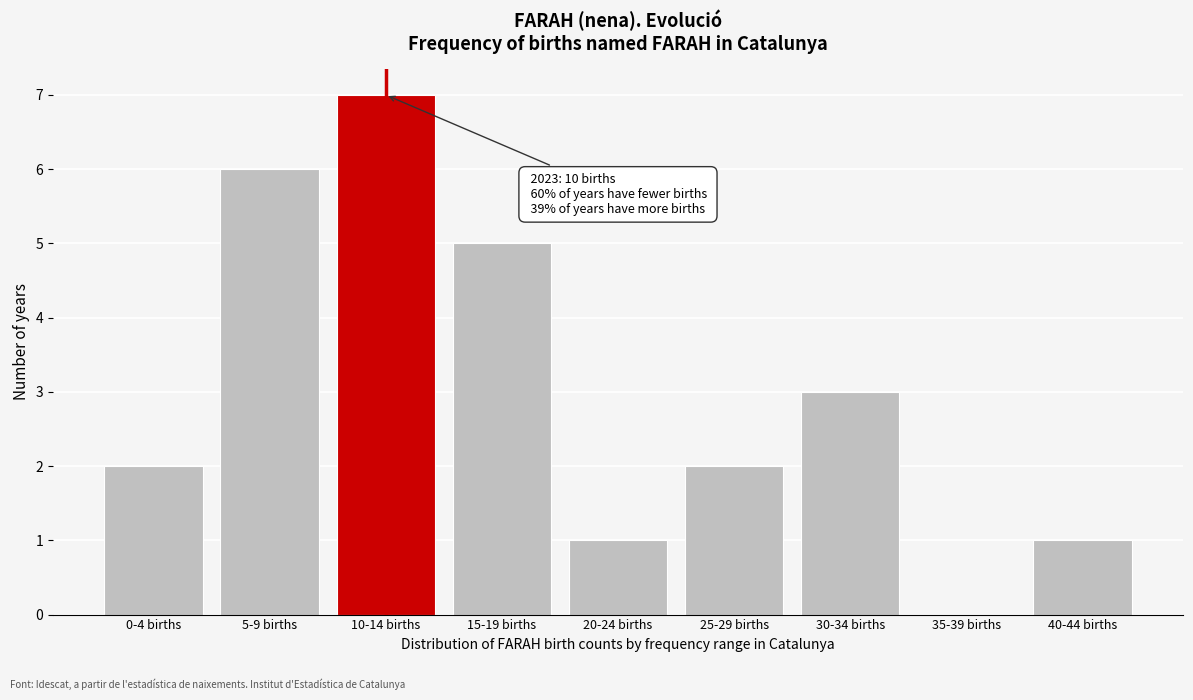

Reading right to left, extract all data points from this chart.

40-44 births=1	35-39 births=0	30-34 births=3	25-29 births=2	20-24 births=1	15-19 births=5	10-14 births=7	5-9 births=6	0-4 births=2